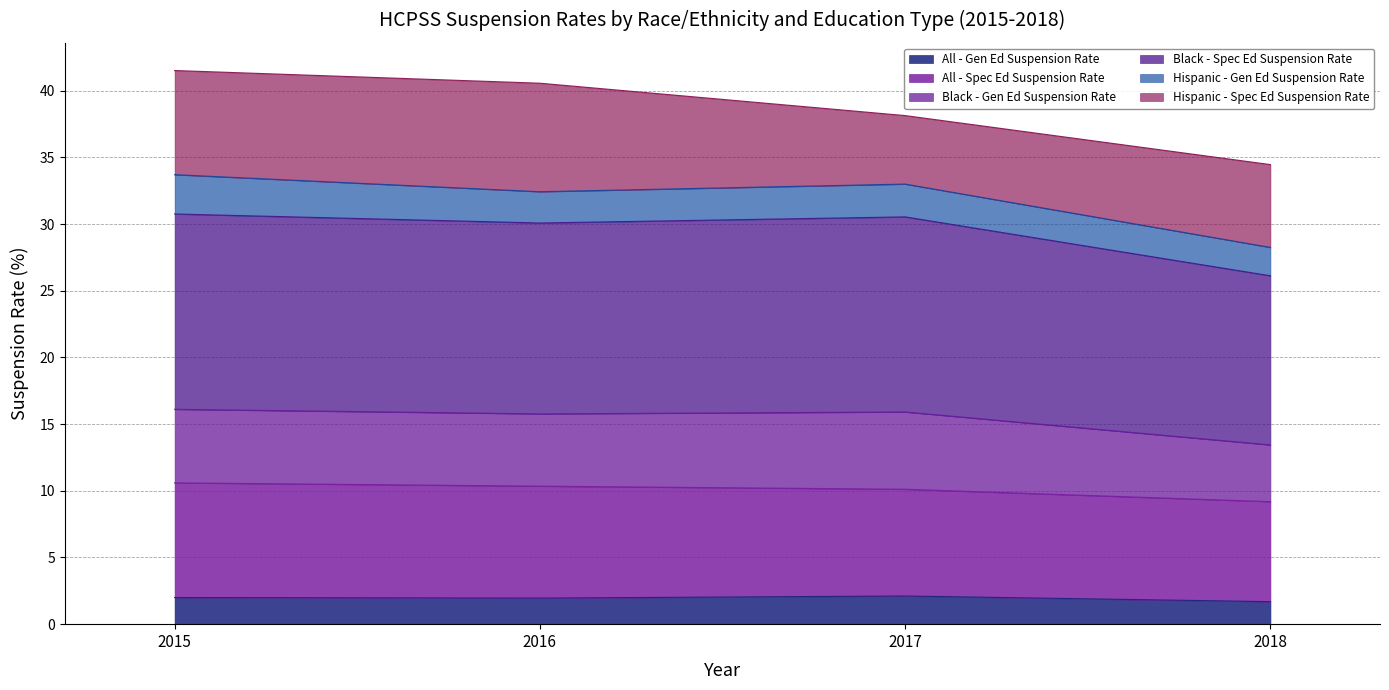

Which category has the lowest value across all series?

2018